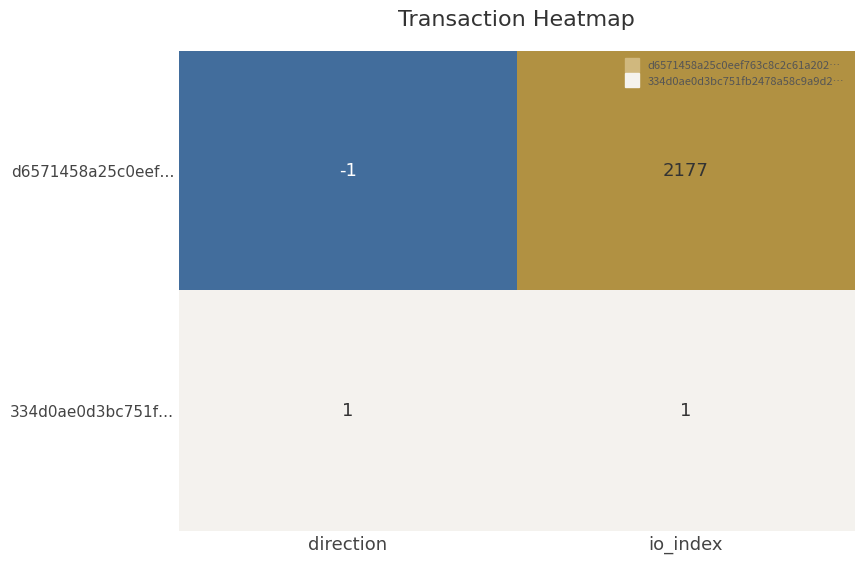

Is it true that d6571458a25c0eef… equals 2177 at io_index?

True